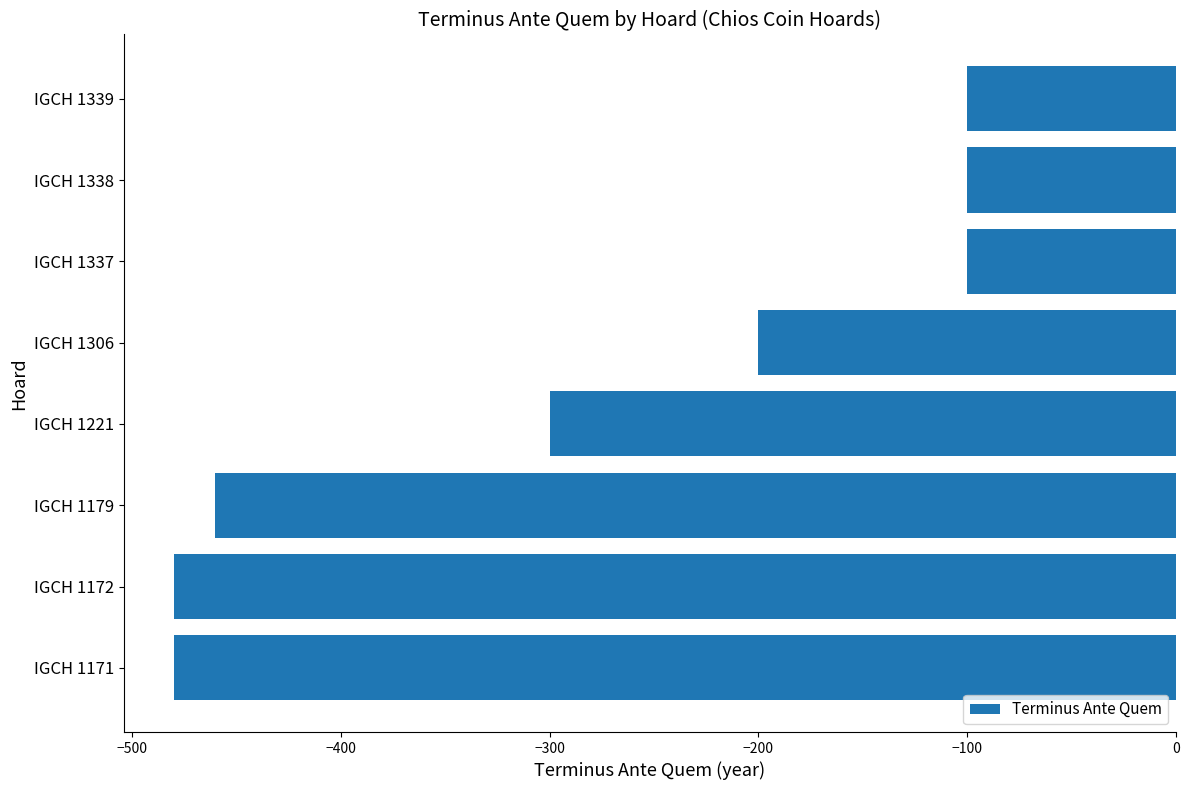

Where is the data nearest to the value -290?

IGCH 1221